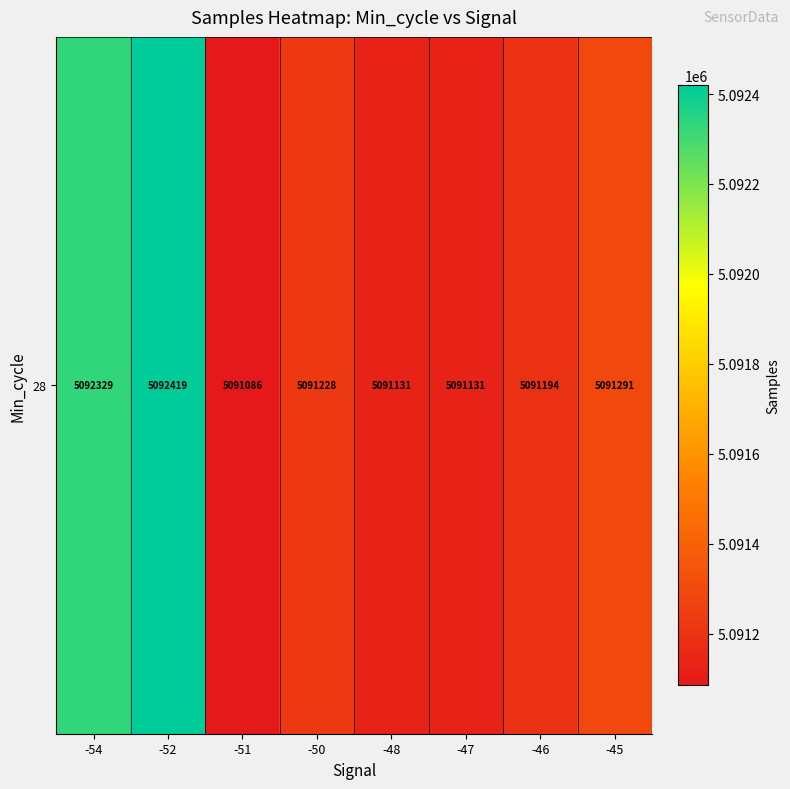

Which has a higher value, -50 or -47?

-50